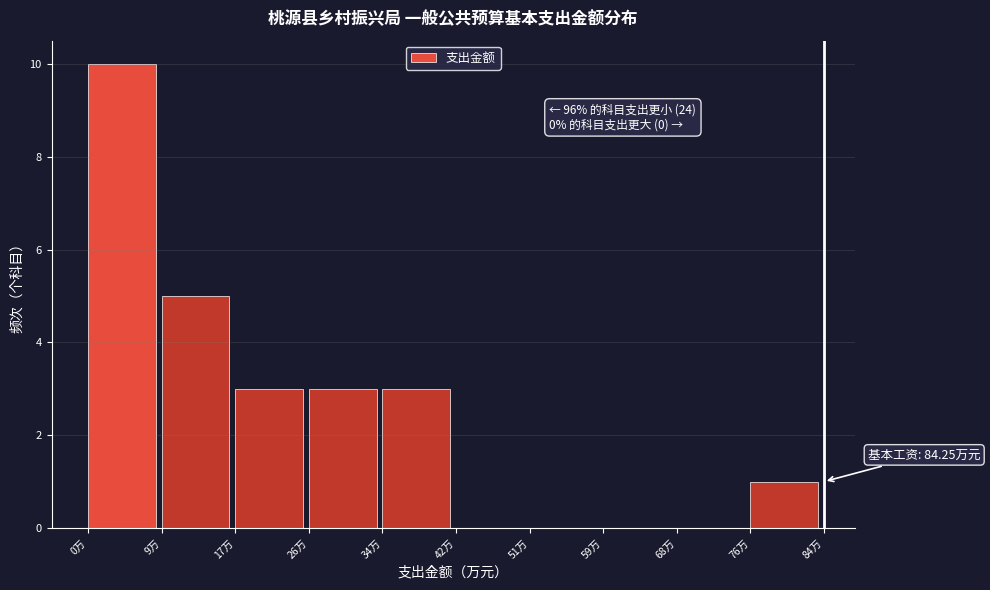

Over which range of the x-axis is the bar tallest?

1 to 9